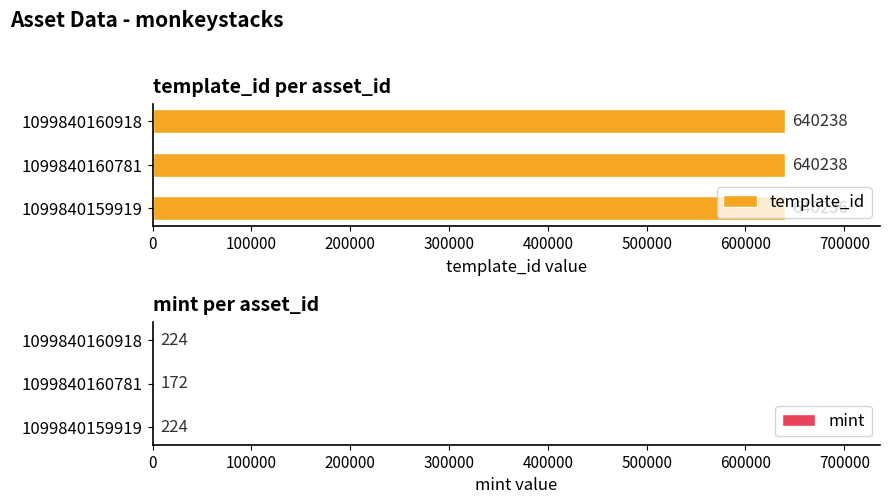

How many template_id values are between 640236 and 640238?

3